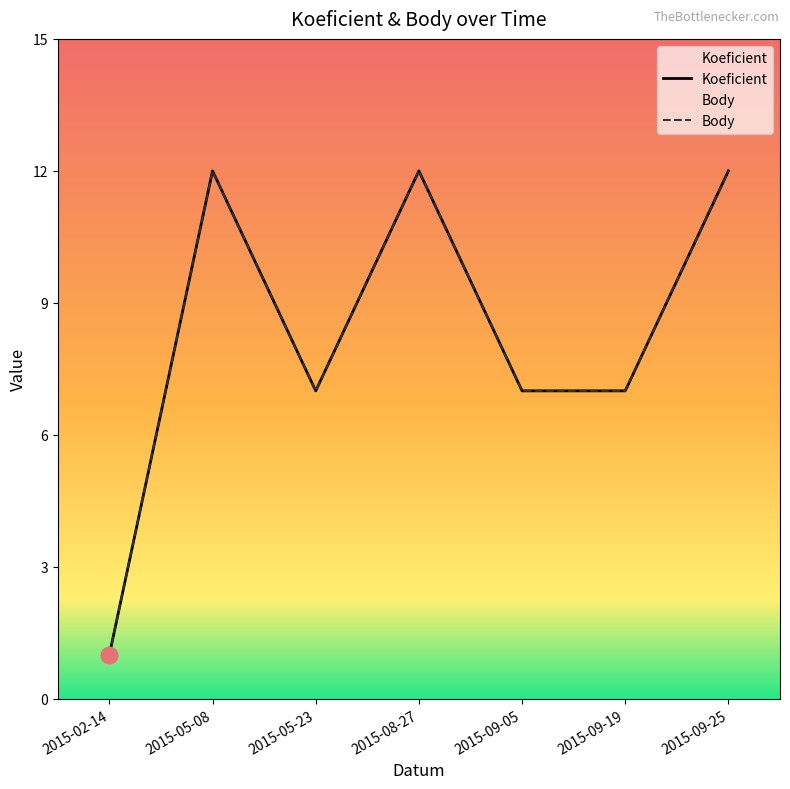

At how many categories does at least one series exceed 2?

6